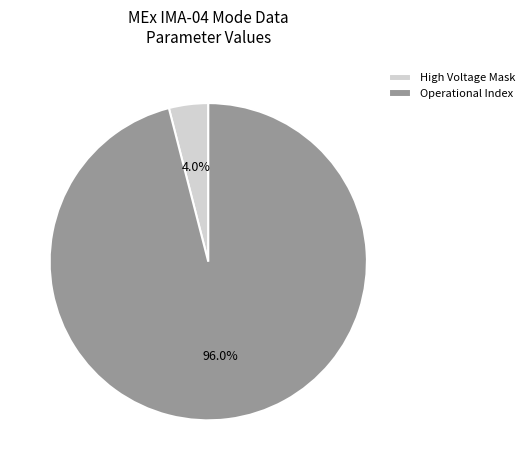

To the nearest percent, what is the average slice percentage?

50%